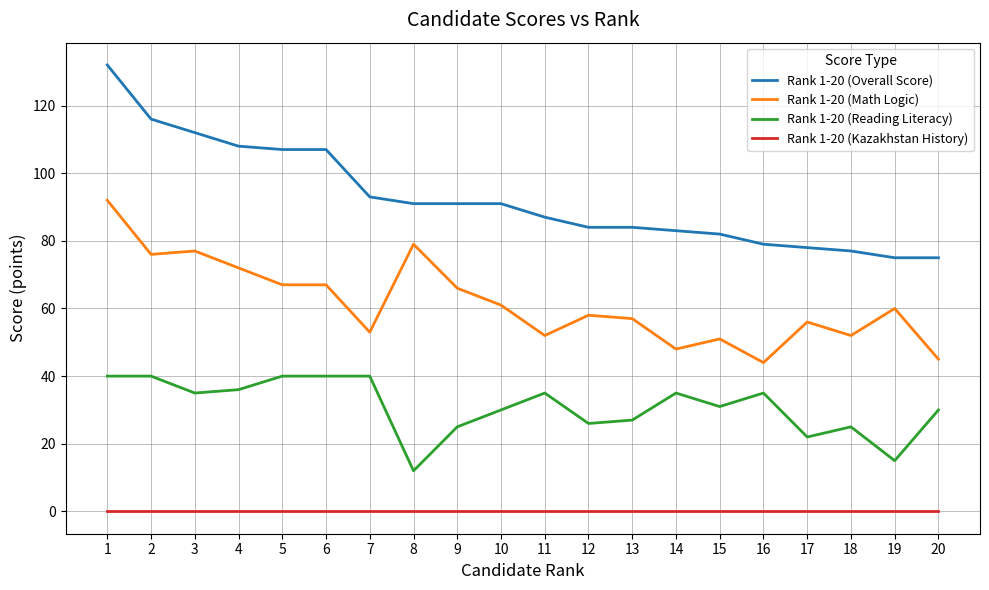

How many lines are shown in the chart?

4